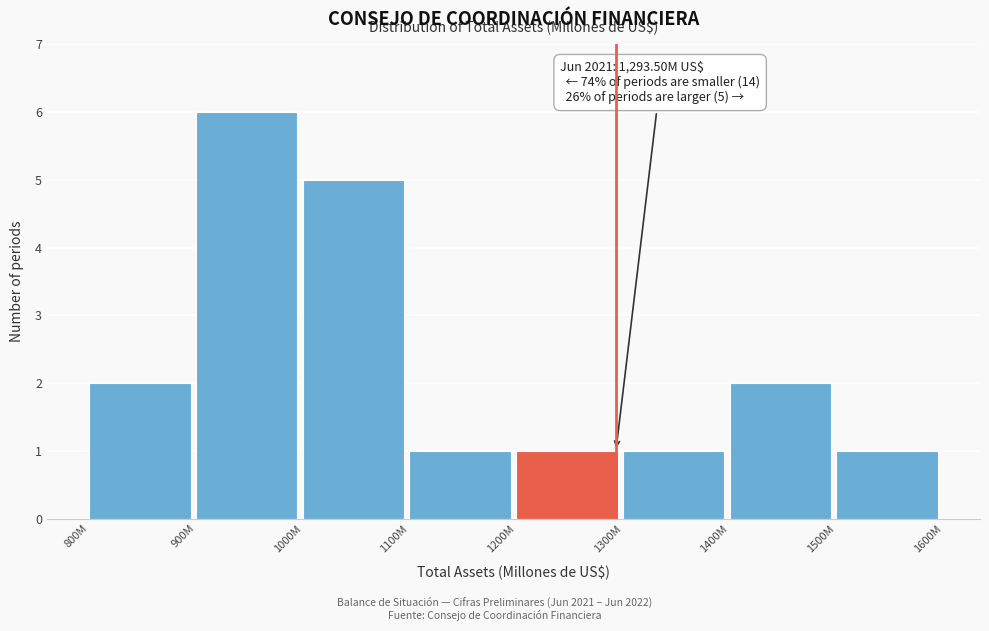

Reading left to right, what are all the values shown in this chart?

800M=2	900M=6	1000M=5	1100M=1	1200M=1	1300M=1	1400M=2	1500M=1